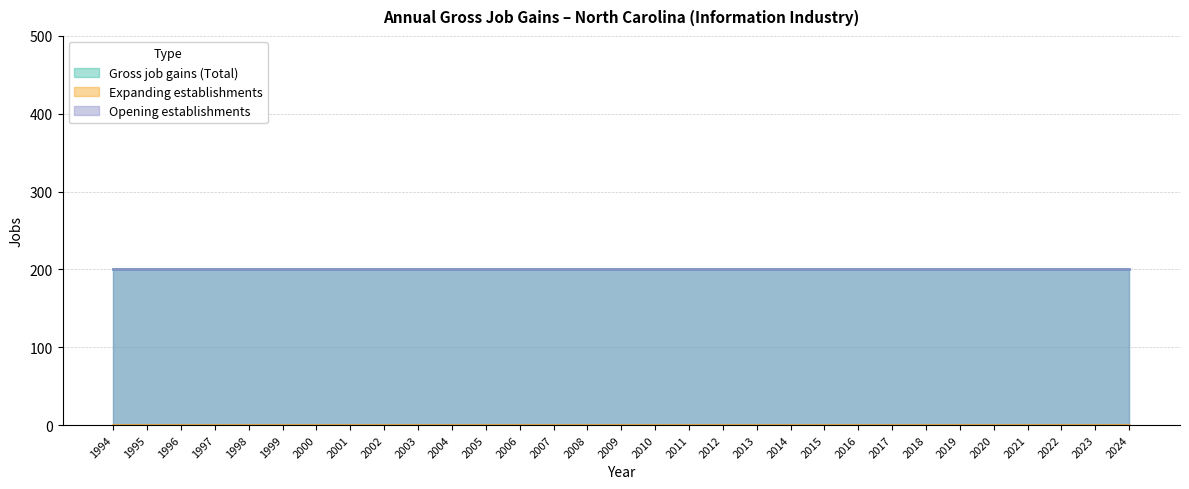

Reading left to right, extract all data points from this chart.

Gross job gains (Total): 200	200	200	200	200	200	200	200	200	200	200	200	200	200	200	200	200	200	200	200	200	200	200	200	200	200	200	200	200	200	200
Expanding establishments: 0	0	0	0	0	0	0	0	0	0	0	0	0	0	0	0	0	0	0	0	0	0	0	0	0	0	0	0	0	0	0
Opening establishments: 200	200	200	200	200	200	200	200	200	200	200	200	200	200	200	200	200	200	200	200	200	200	200	200	200	200	200	200	200	200	200